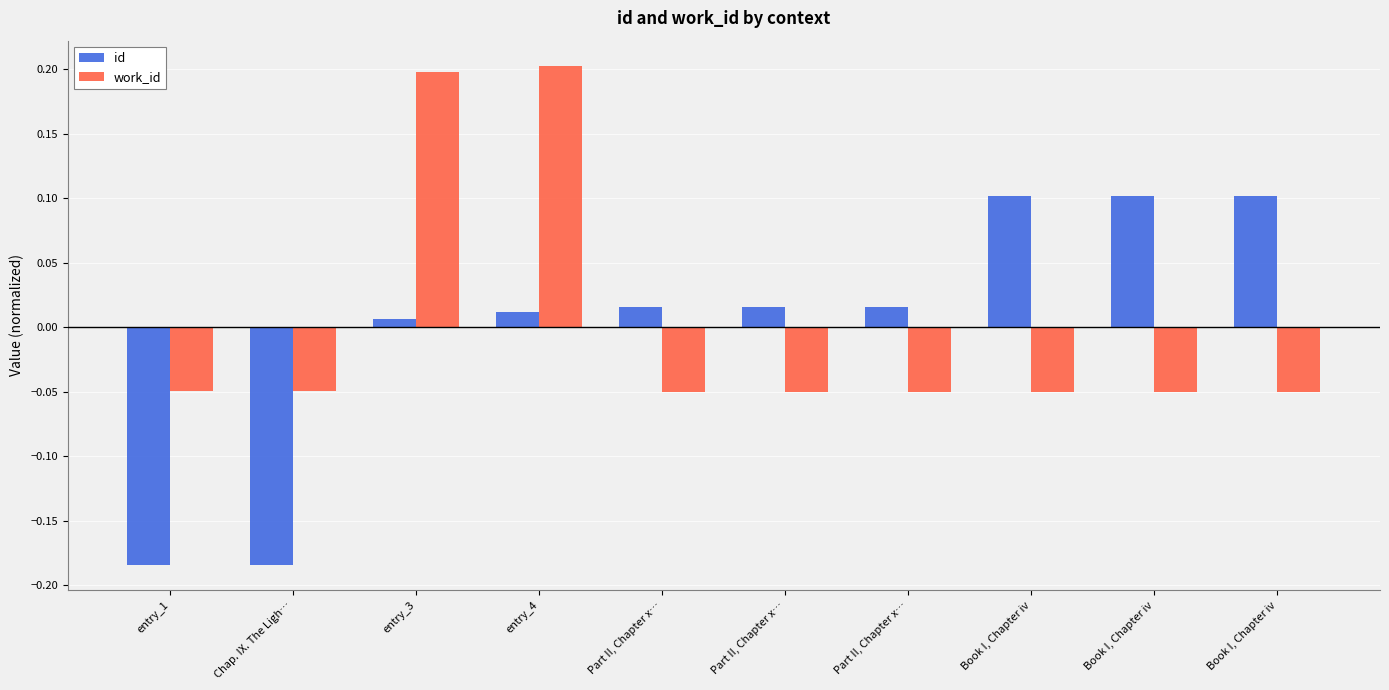

Rank the series by their maximum value, from lowest to highest.

id, work_id